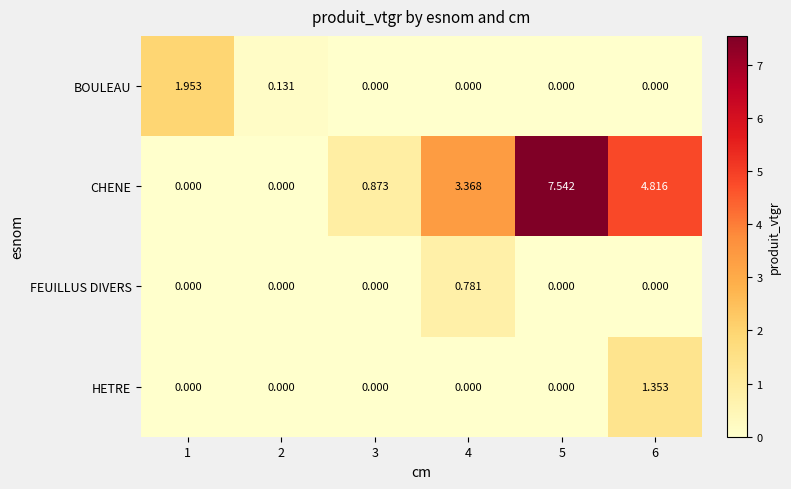

Which series has the largest range (max minus min)?

CHENE